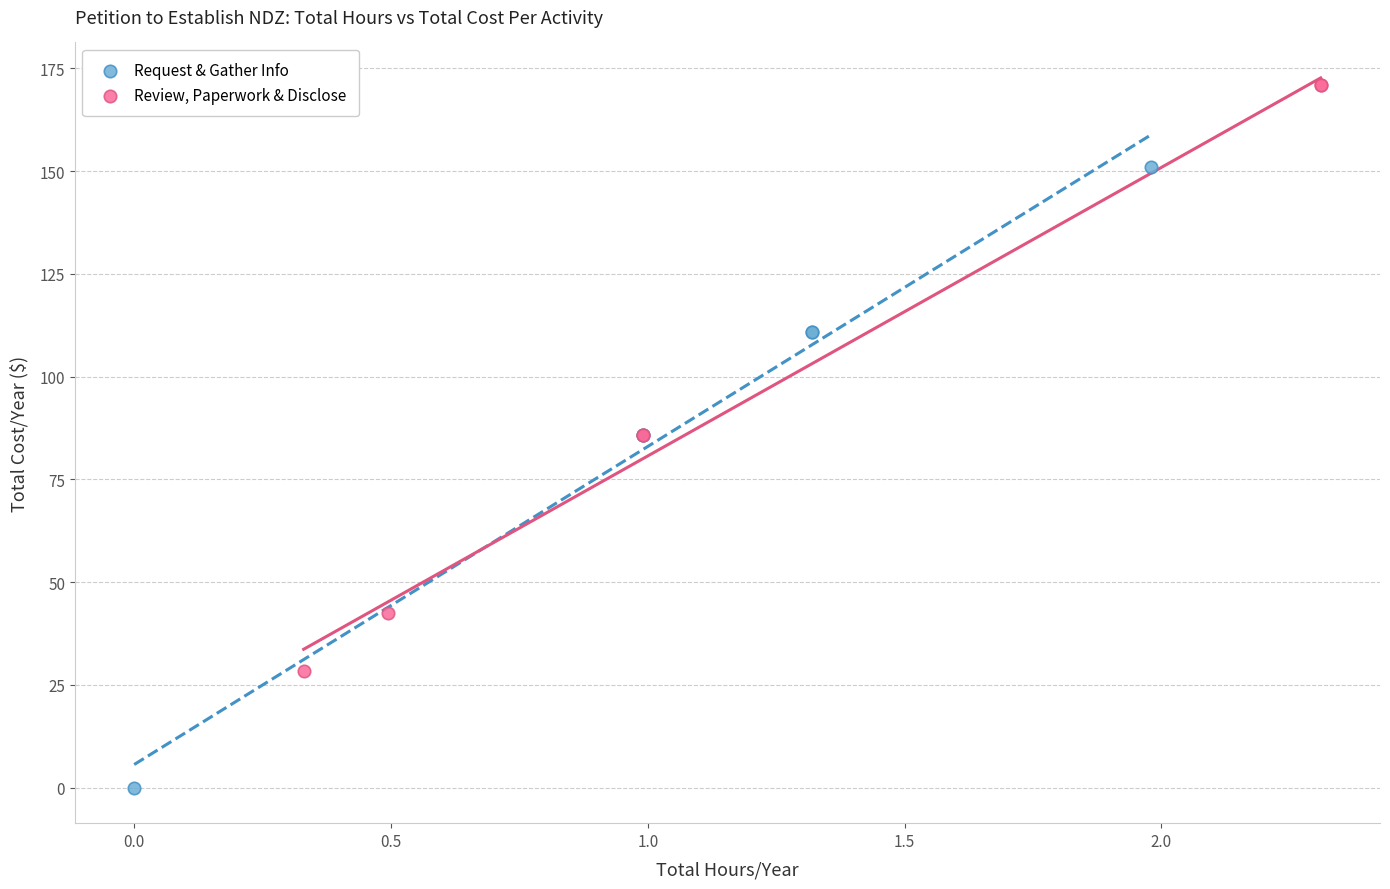

What are all the series names shown in the legend?

Request & Gather Info, Review, Paperwork & Disclose